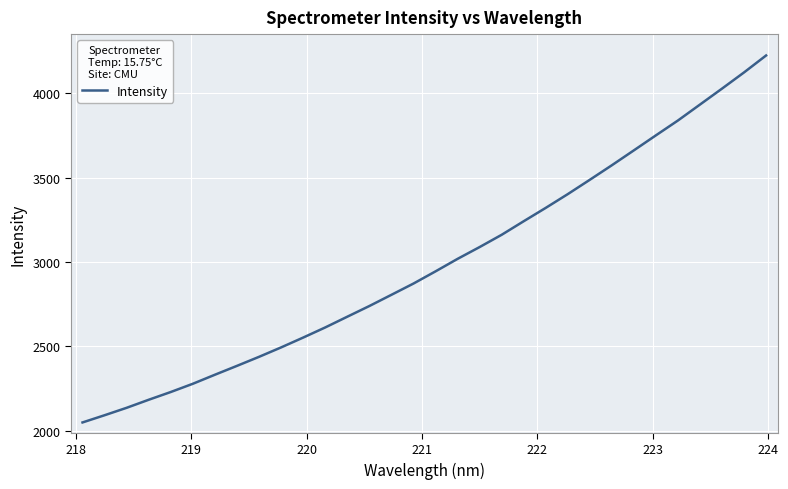

What is the difference between the maximum and minimum values?

2176.3